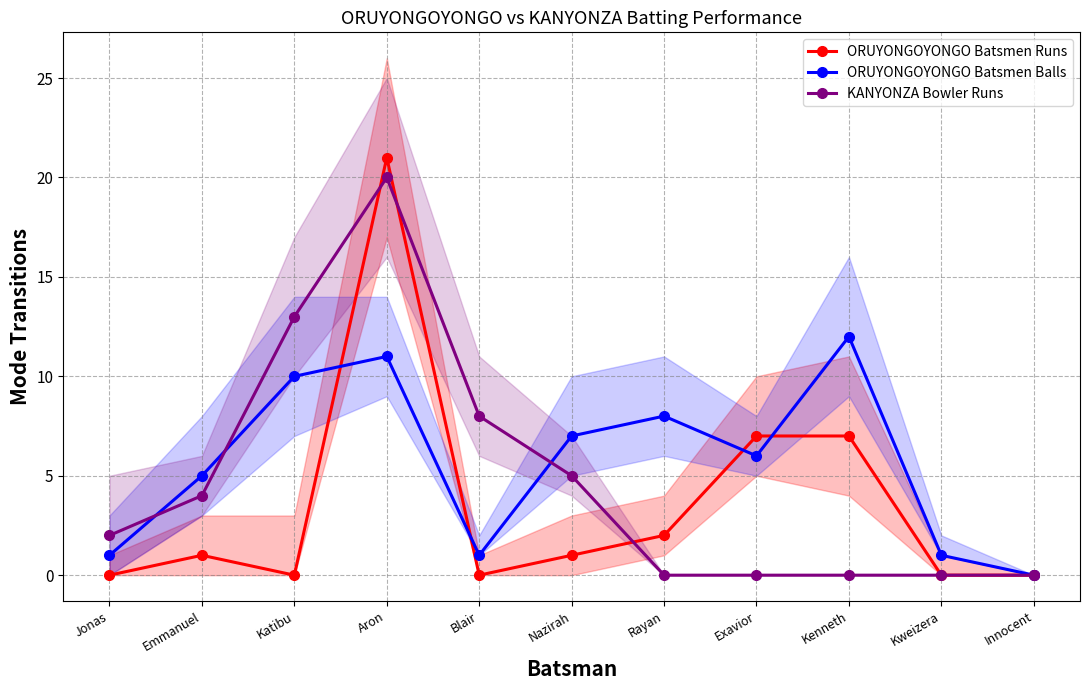

Which category has the lowest value across all series?

Jonas